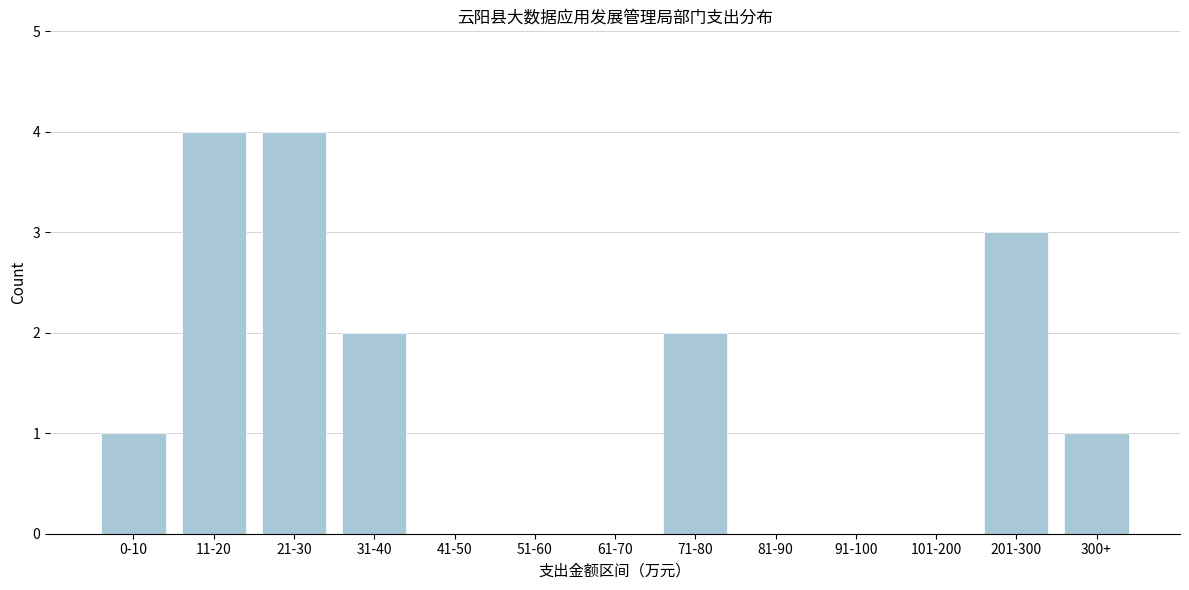

Reading left to right, extract all data points from this chart.

0-10=1	11-20=4	21-30=4	31-40=2	41-50=0	51-60=0	61-70=0	71-80=2	81-90=0	91-100=0	101-200=0	201-300=3	300+=1